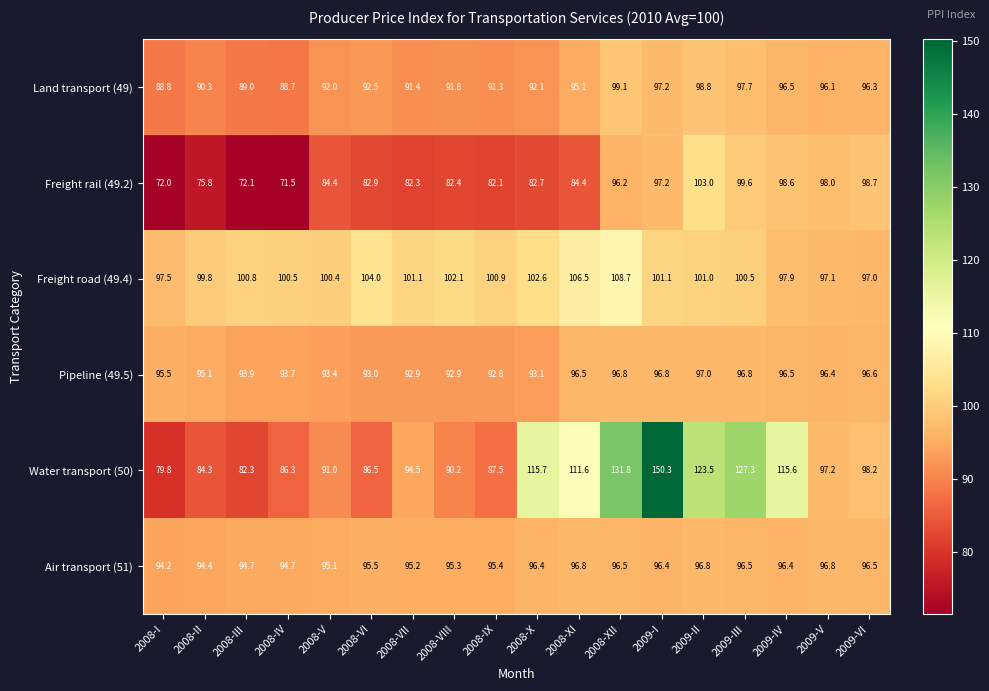

How many series are shown in this chart?

6